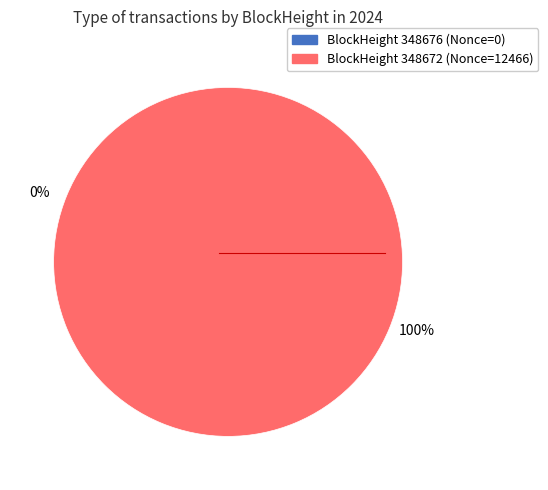

Is there a majority slice in this chart?

Yes